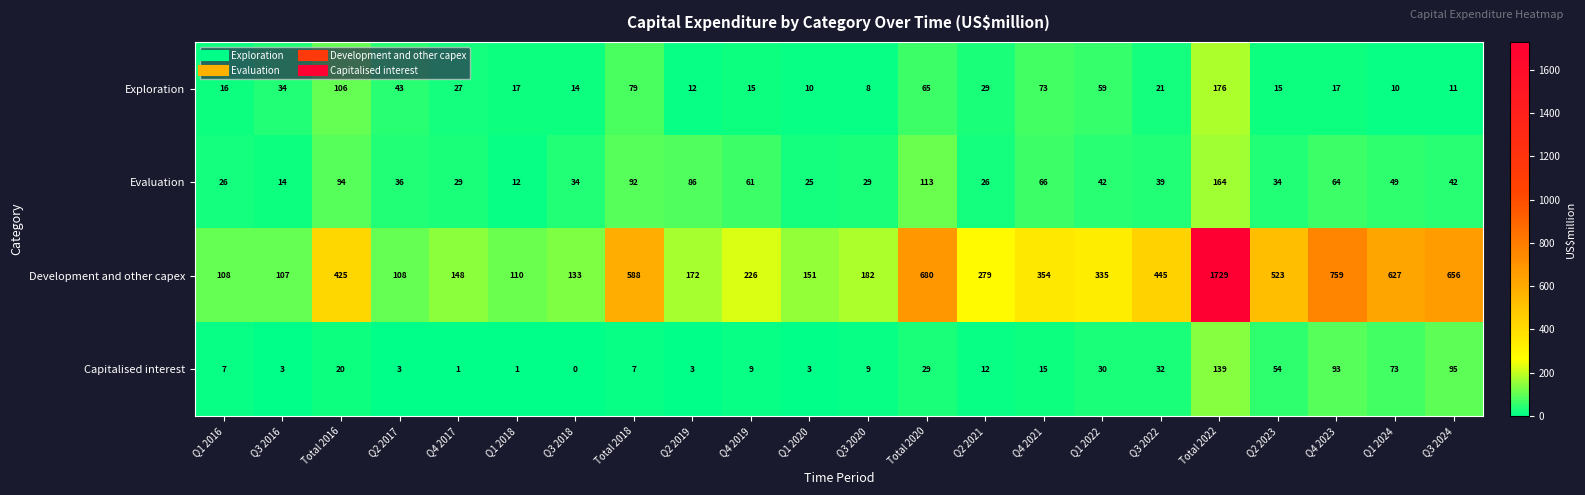

Which series changed the most between Total 2020 and Q1 2022?

Development and other capex